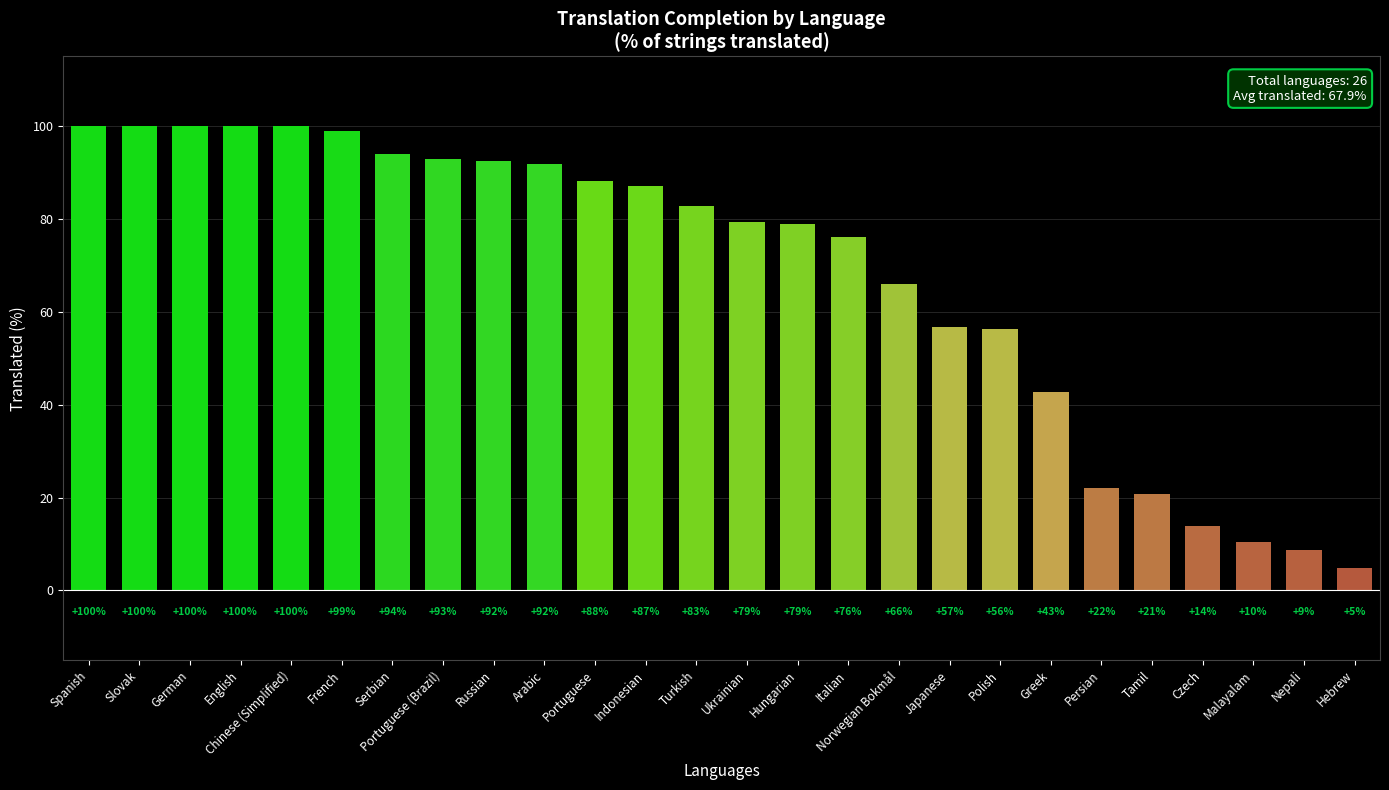

What is the difference between the maximum and minimum values?

95.2